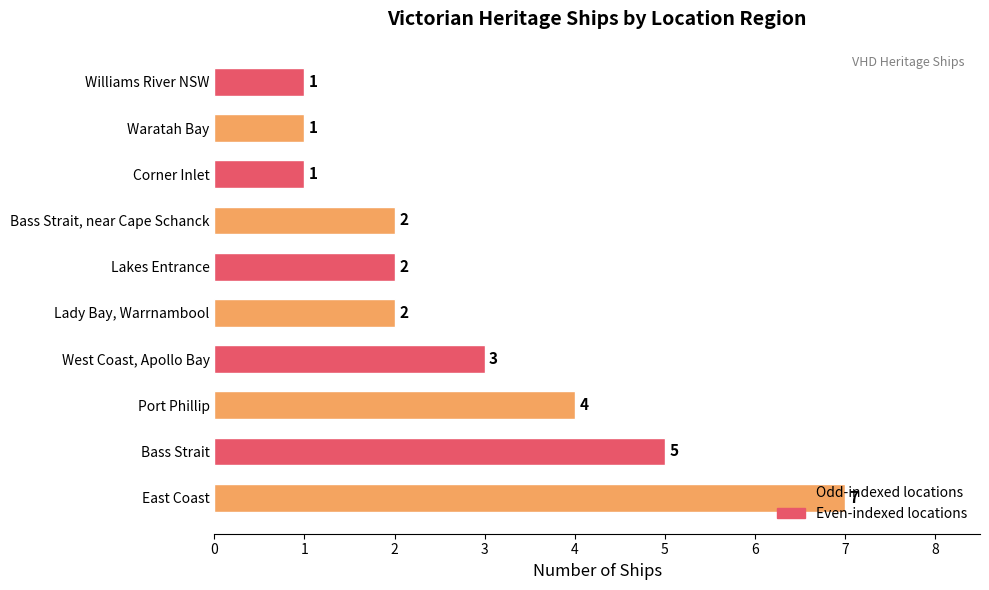

What is the sum of the values at Corner Inlet and Lakes Entrance?

3